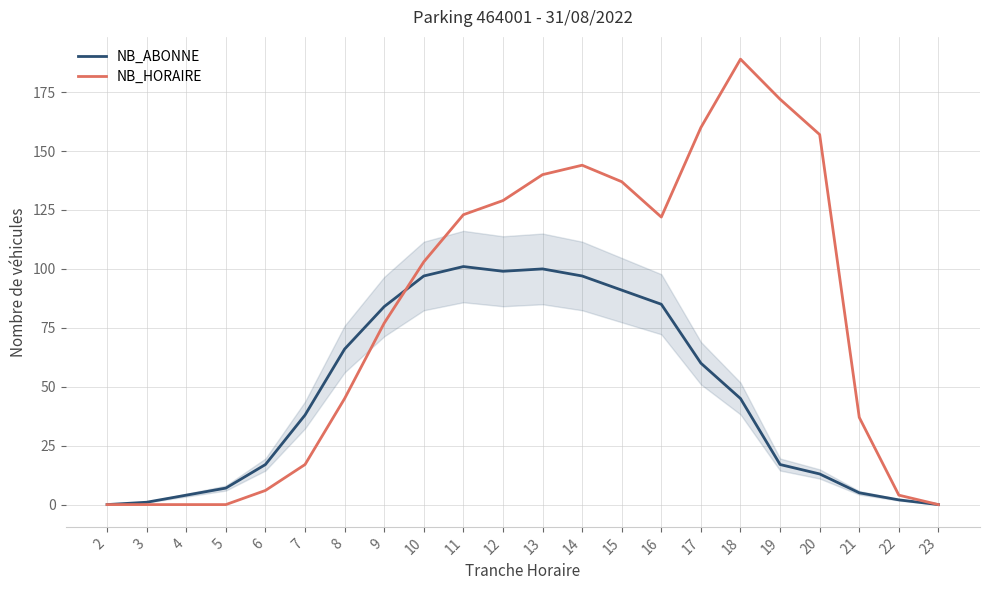

Is it true that NB_ABONNE equals 2 at 22?

True